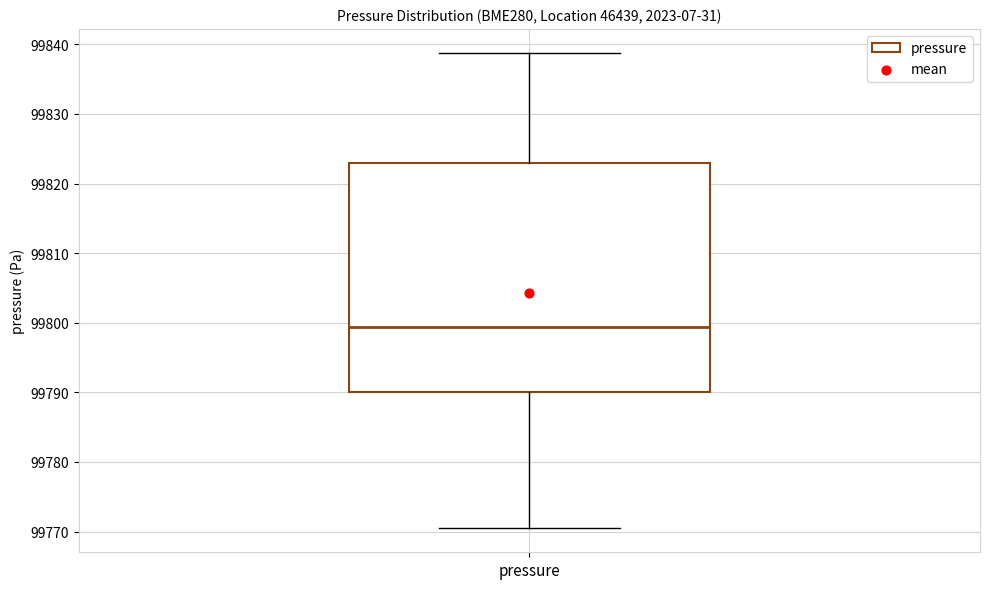

Read this box plot against the y-axis: the position of the median line, the range covered by the box, and the ends of both whiskers. The values are not printed on the chart, so give them approximately, as read against the axis.

median 99799, box 99790 to 99823, whiskers 99770 to 99839